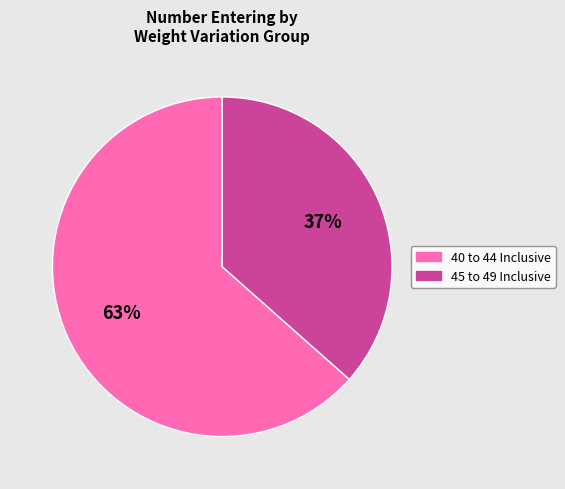

To the nearest percent, what portion does 40 to 44 Inclusive represent?

63%